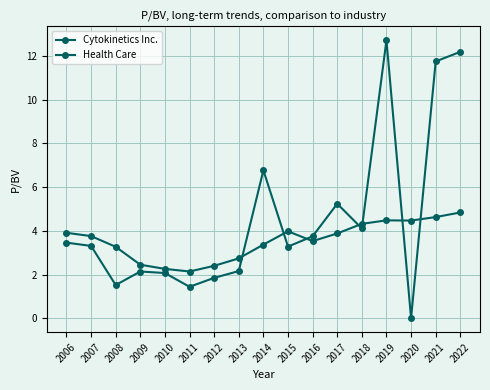

How many values in the Health Care series are below 3?

5